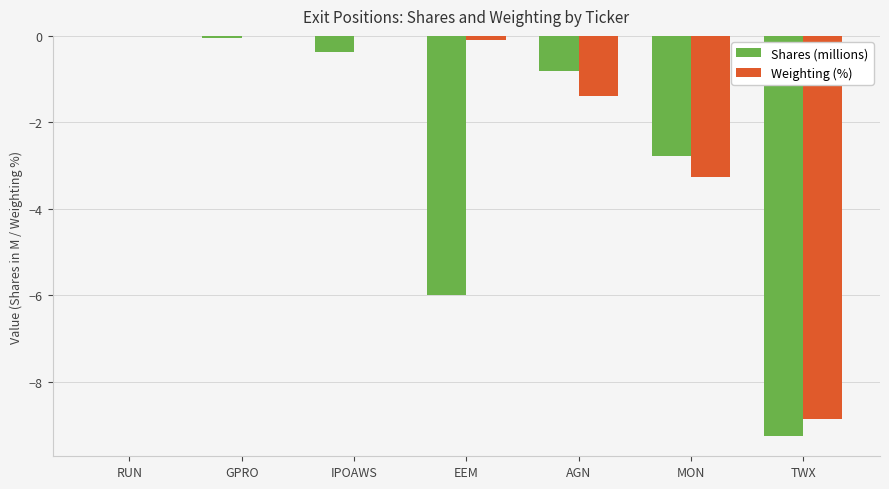

Is the value of Shares (millions) at GPRO greater than the value of Weighting (%) at MON?

Yes